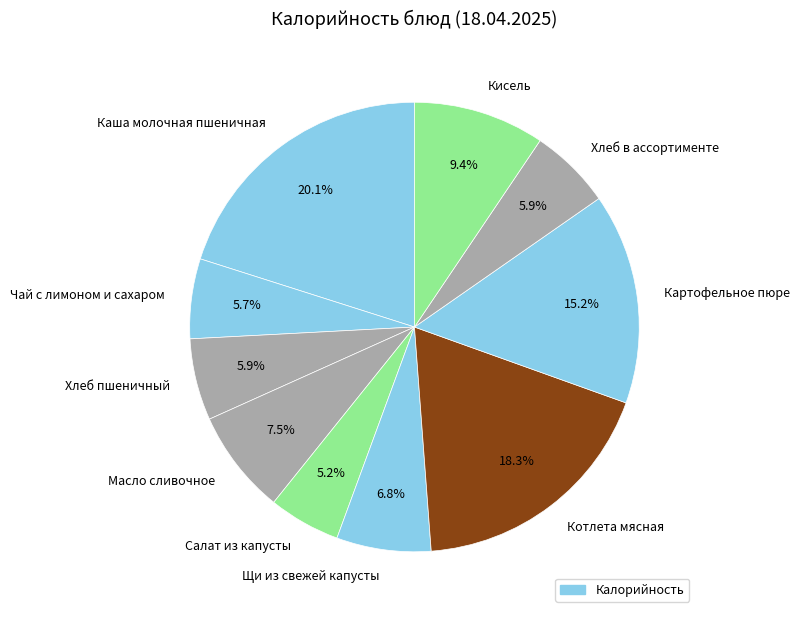

How many slices are in this pie chart?

10